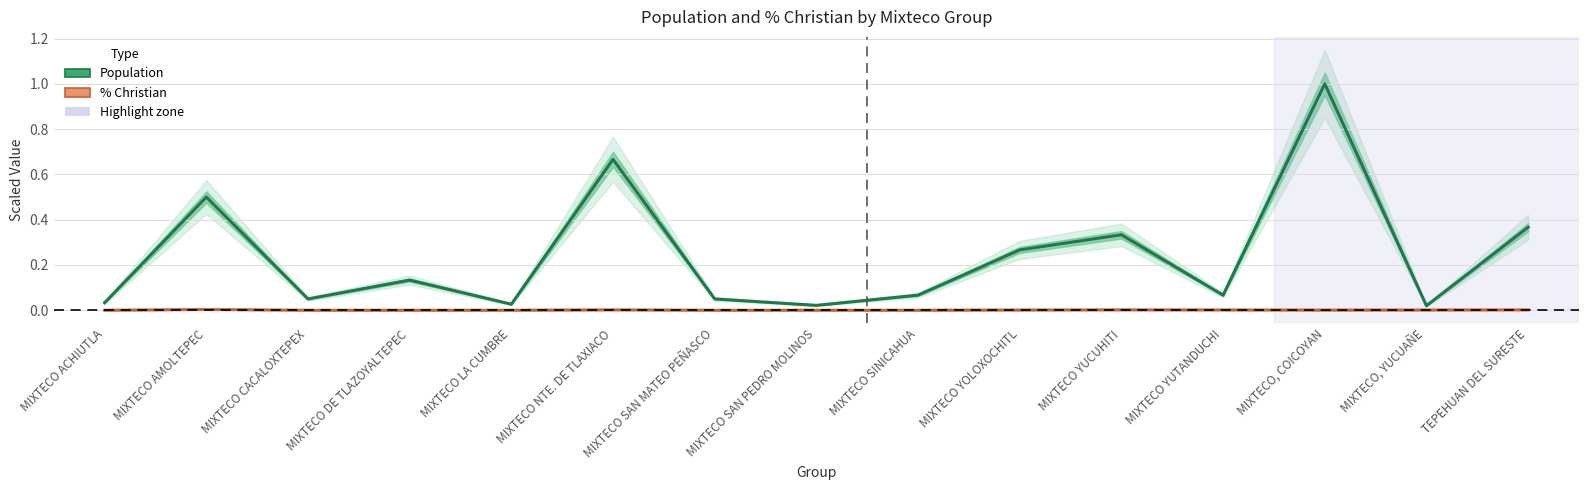

At MIXTECO SAN PEDRO MOLINOS, list the series in order from largest to smallest.

POPULATION (scaled), % CHRISTIAN (scaled ×10⁴)